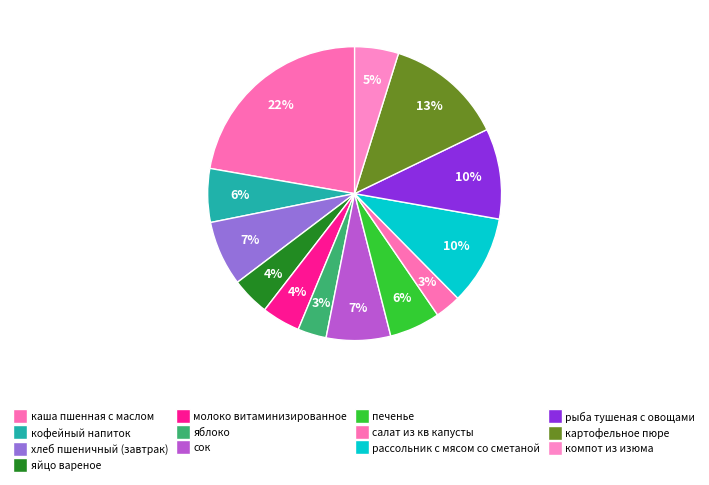

Do картофельное пюре and рыба тушеная с овощами together represent more than half of the pie?

No